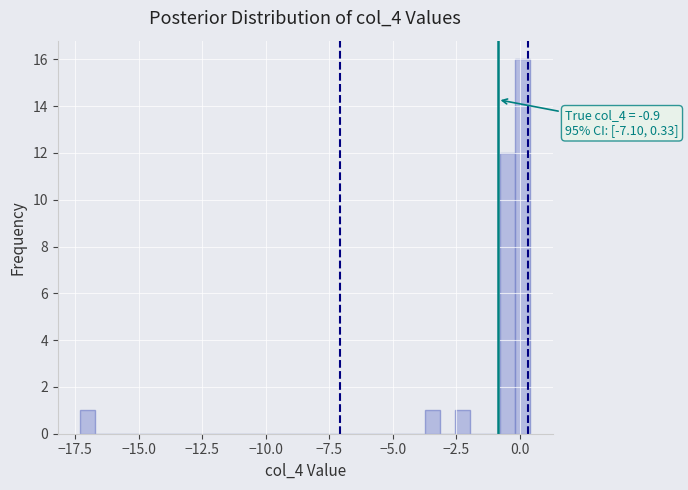

Read against the x-axis, roughly where is the centre of the tallest bar?

0.0